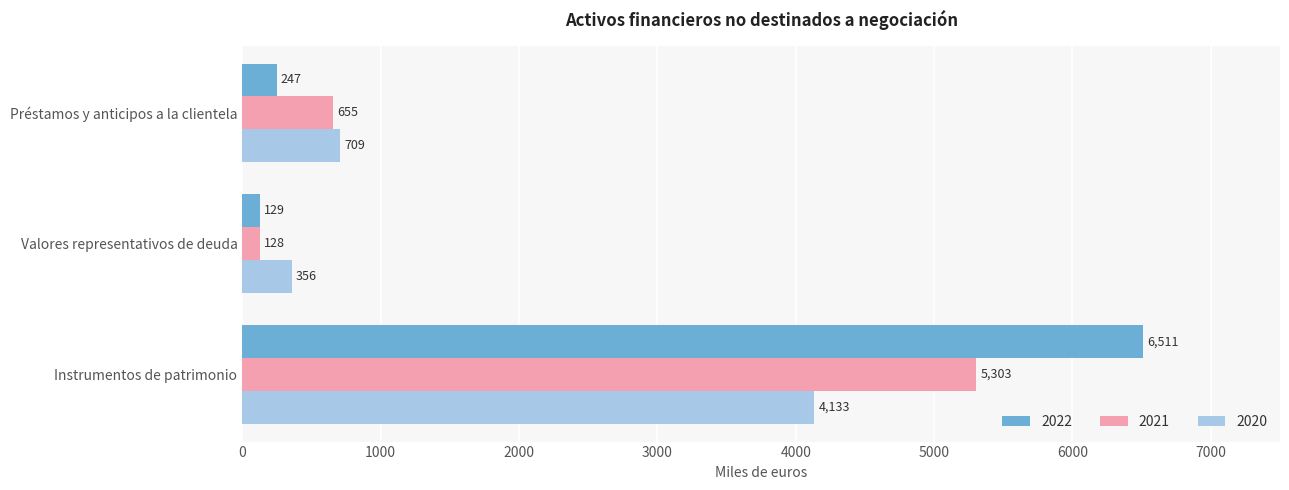

The 2022 series shows 129 at Valores representativos de deuda. True or false?

True